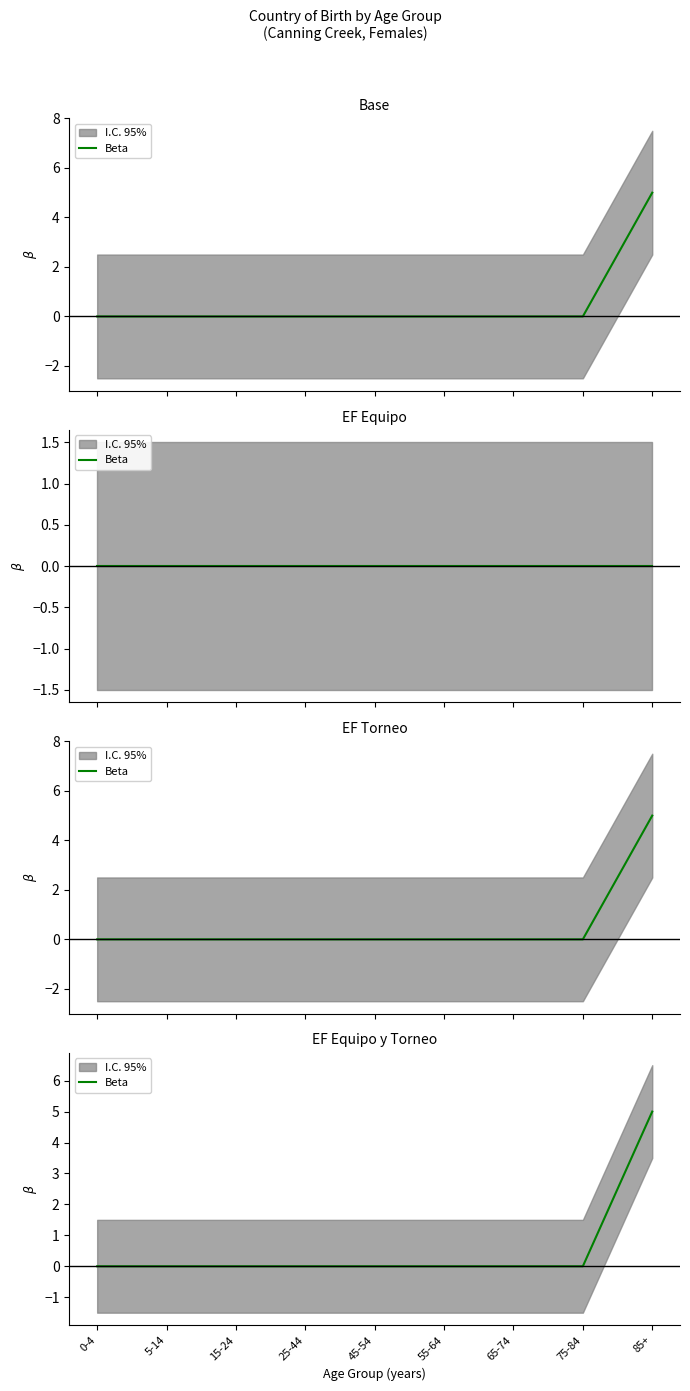

Reading left to right, extract all data points from this chart.

0-4=0	5-14=0	15-24=0	25-44=0	45-54=0	55-64=0	65-74=0	75-84=0	85+=5